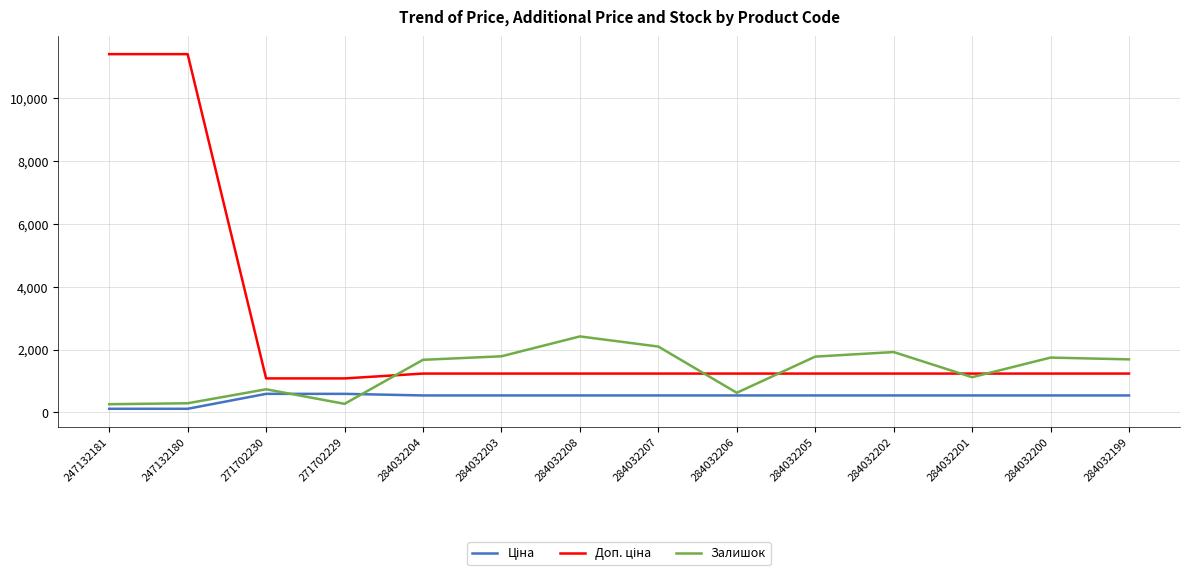

Does the chart display data point markers on the line(s)?

No